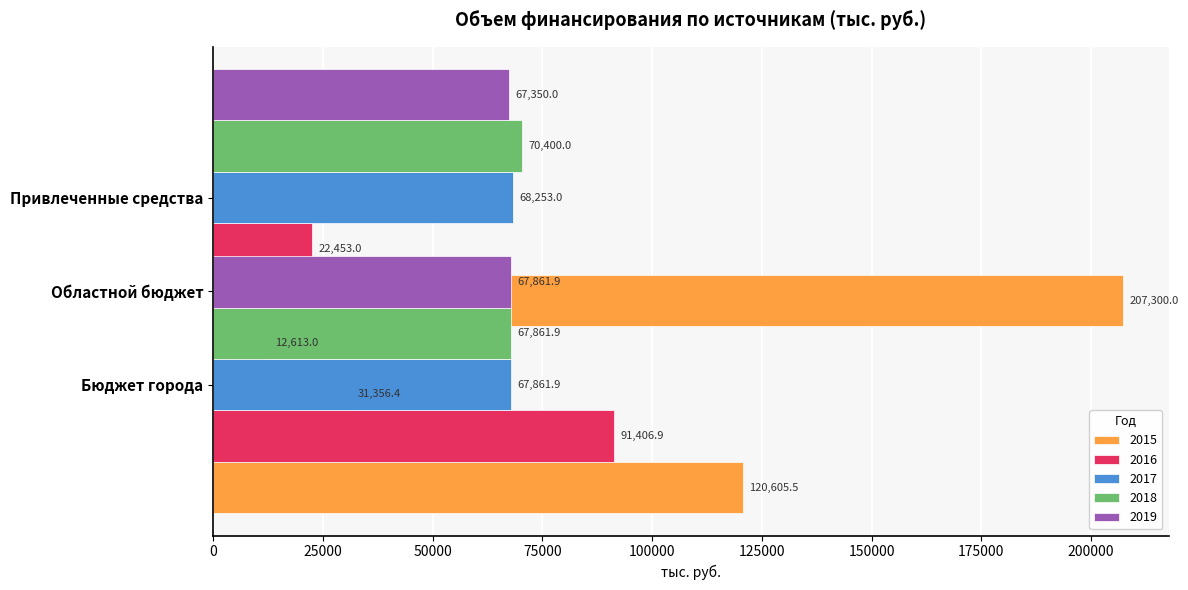

How many groups of bars are there?

3